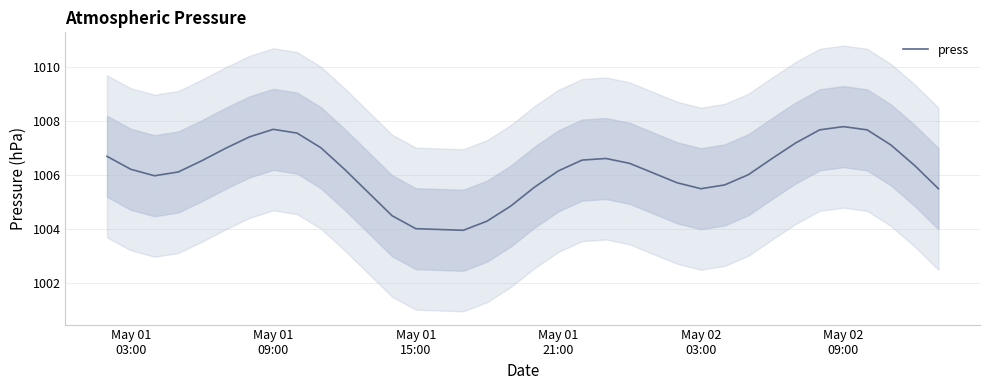

Is this an area chart (filled region under the line)?

No